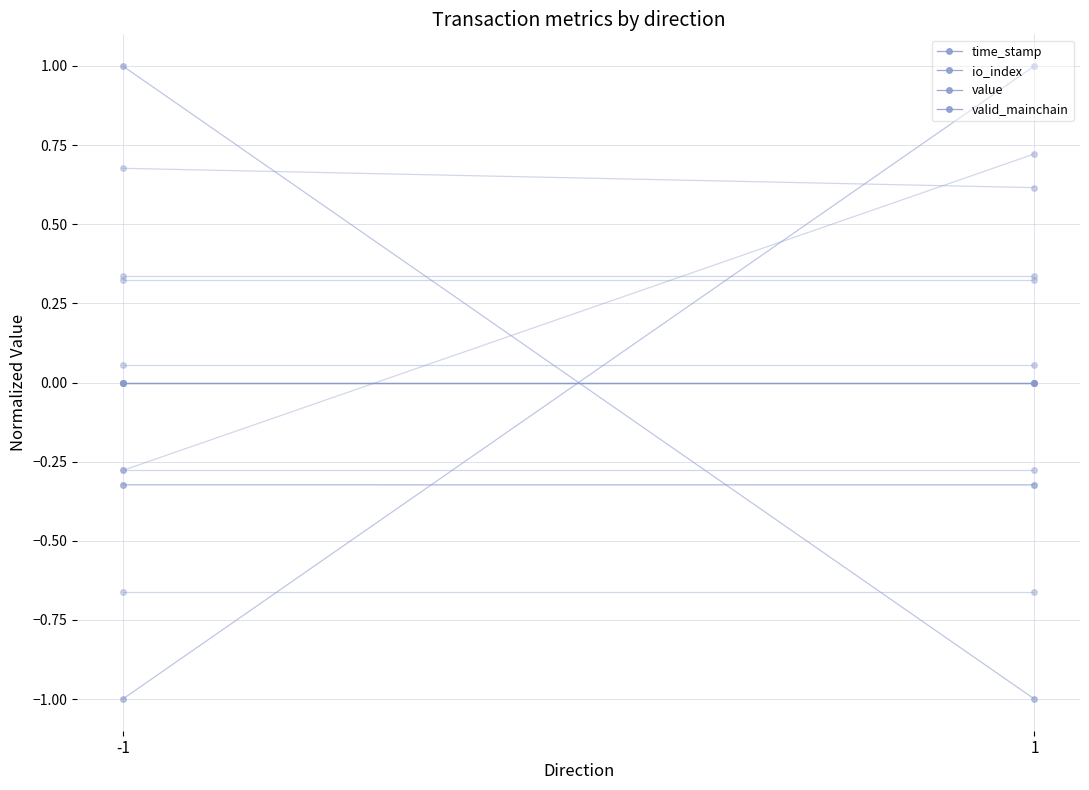

Which series has the largest range (max minus min)?

time_stamp